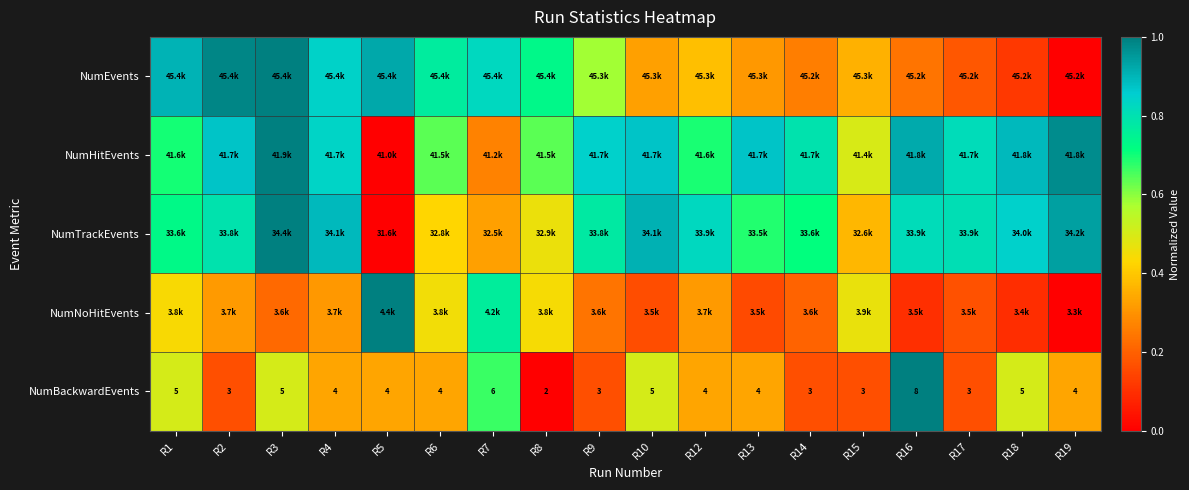

Which category has the lowest value in the NumTrackEvents series?

R5